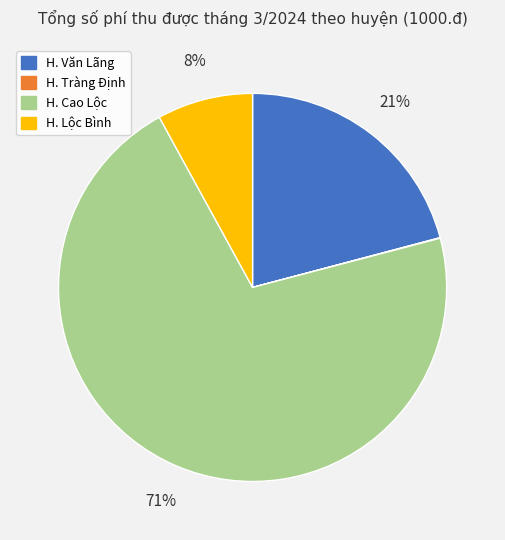

Is there any slice that represents more than half of the pie?

Yes